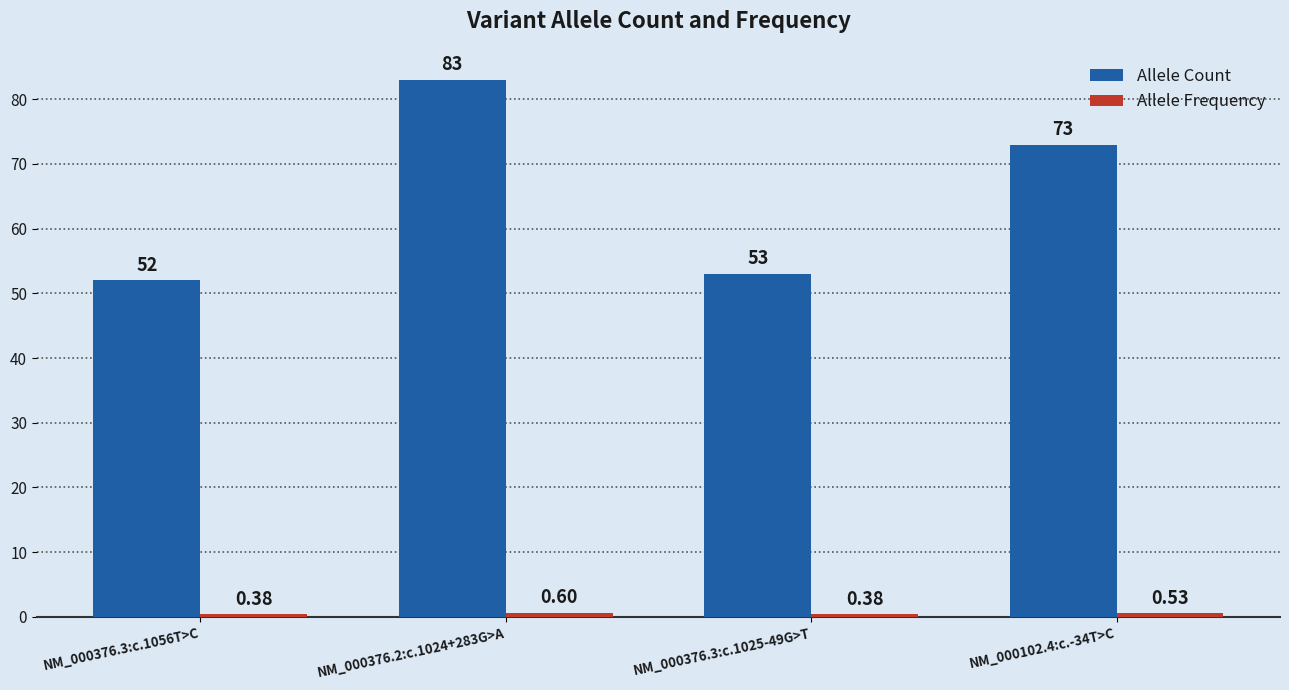

What is the difference between the highest and lowest values at NM_000376.2:c.1024+283G>A?

82.4